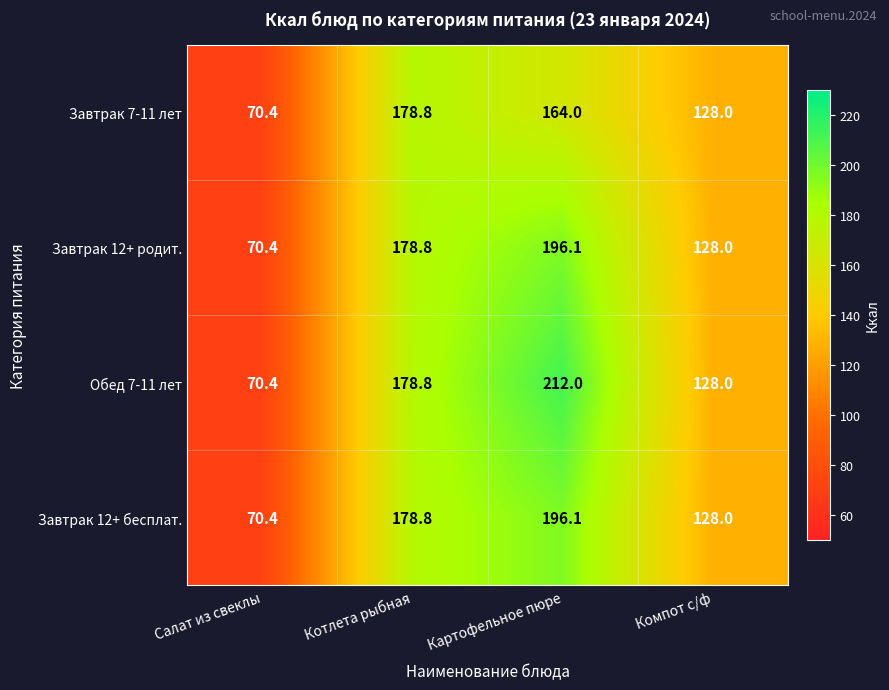

Which series has the widest spread of values?

Обед 7-11 лет